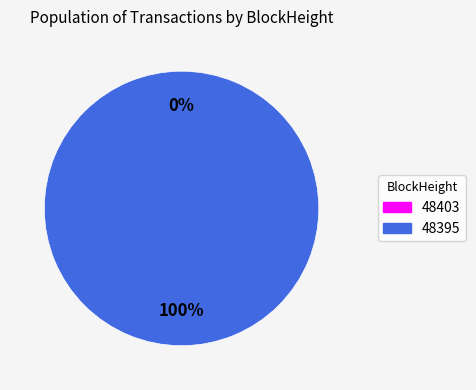

The 48395 slice represents 99% of the pie. True or false?

False